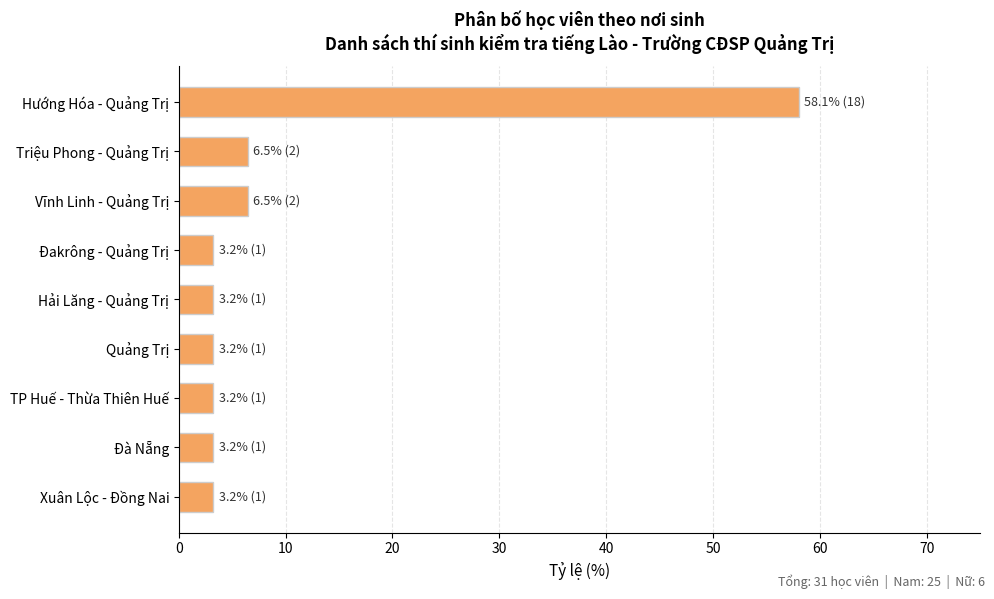

What is the sum of all values?

90.3